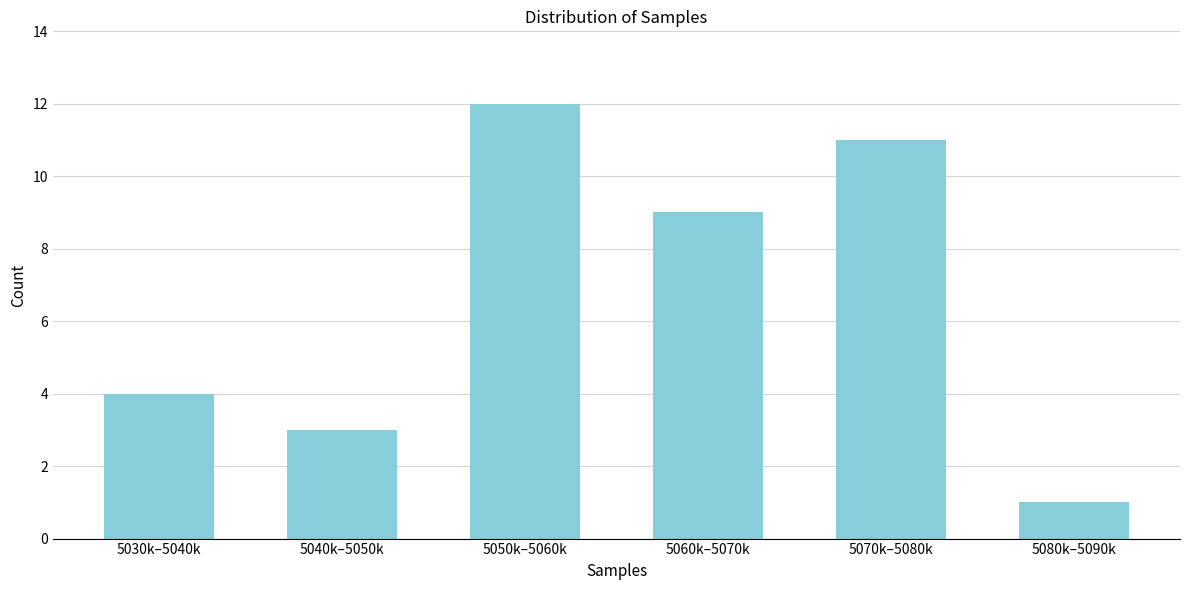

Reading left to right, transcribe all the data shown in this chart.

4	3	12	9	11	1